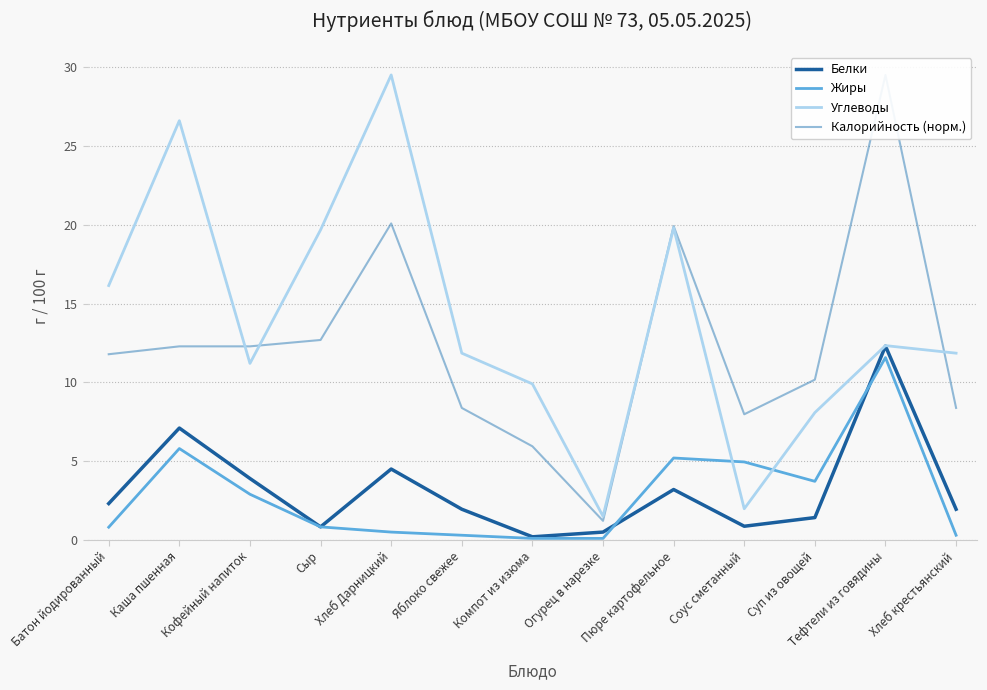

What is the smallest value displayed?

0.1